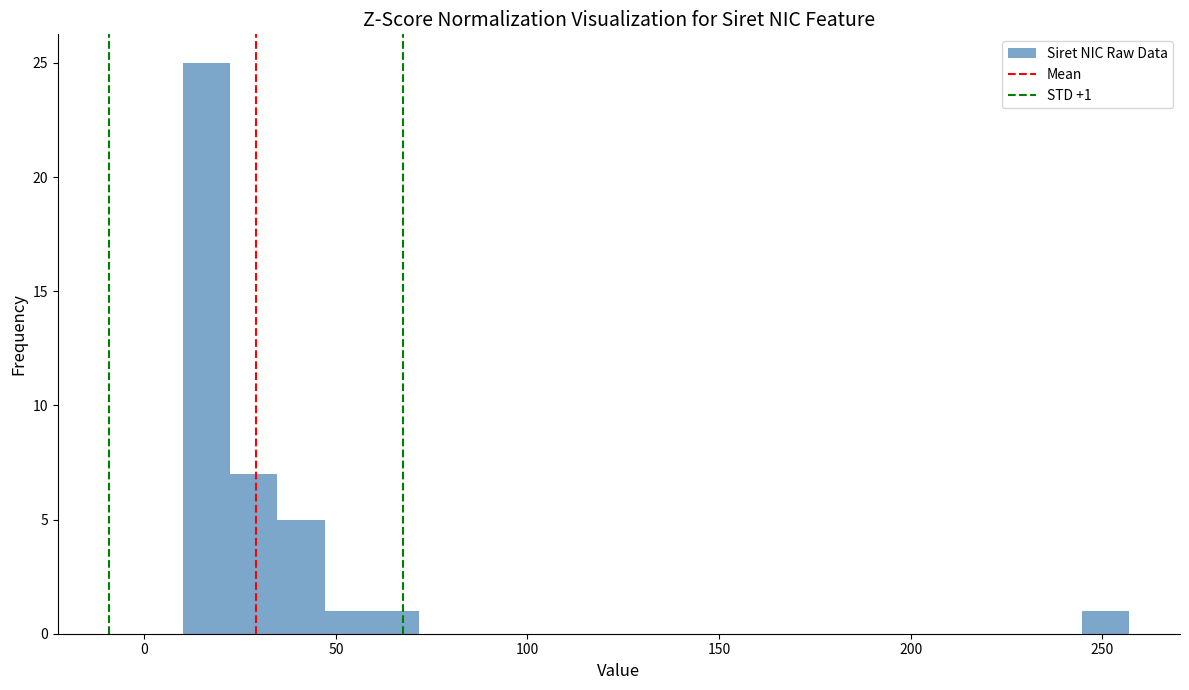

Around what value on the x-axis is the tallest bar? Give the approximate position of its centre, as read against the axis.

15